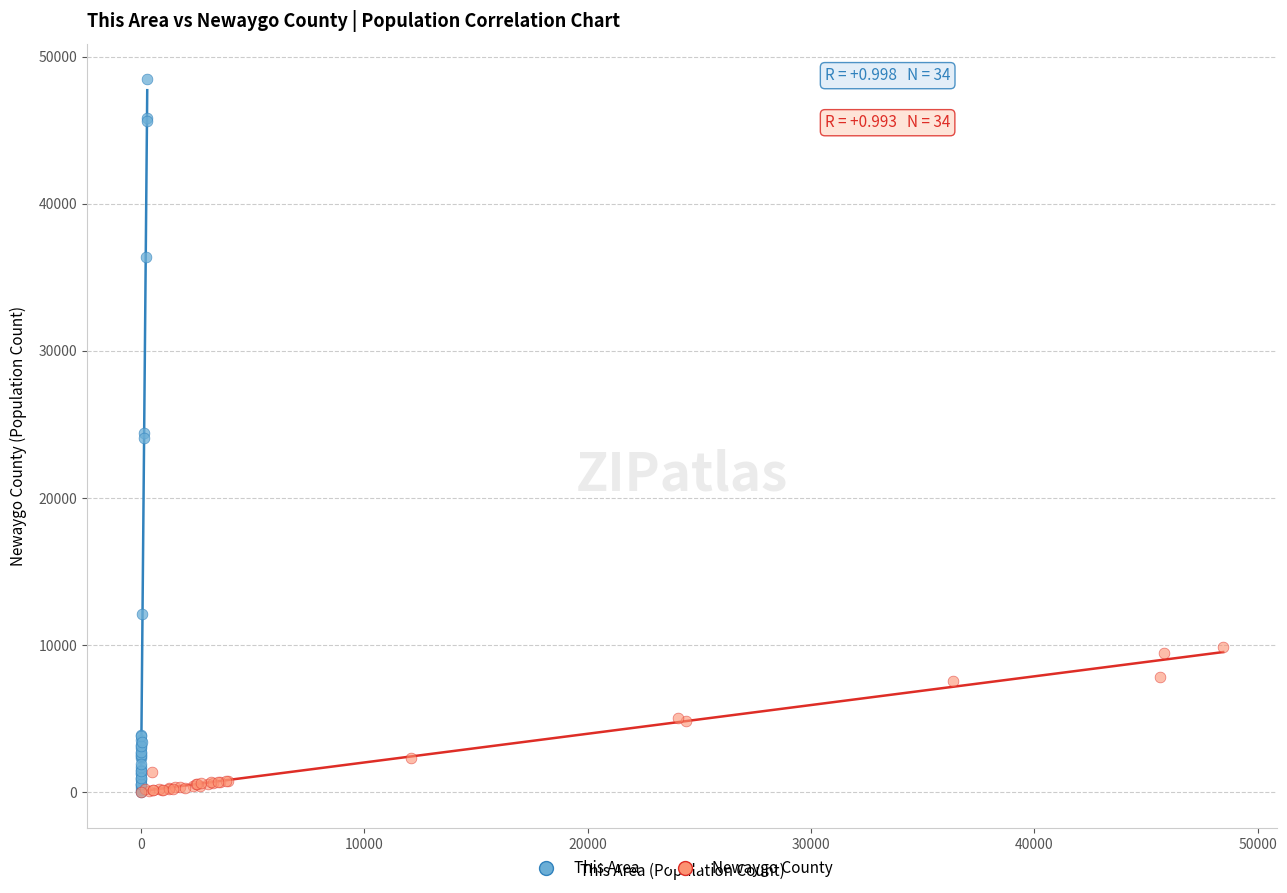

Which series has the widest spread of Y values?

This Area